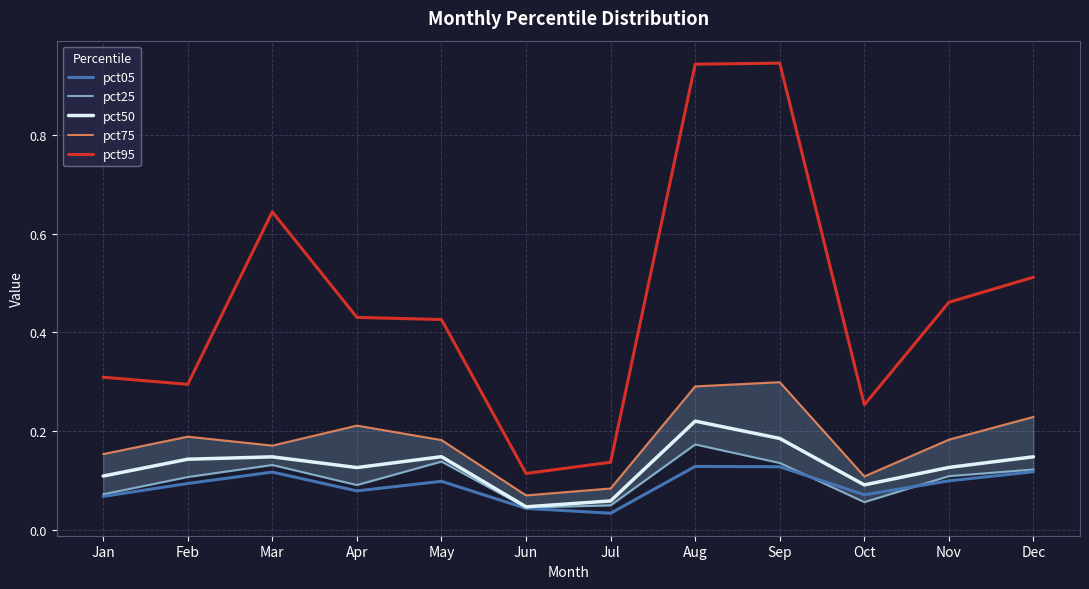

Where is the first local minimum for pct05?

Apr